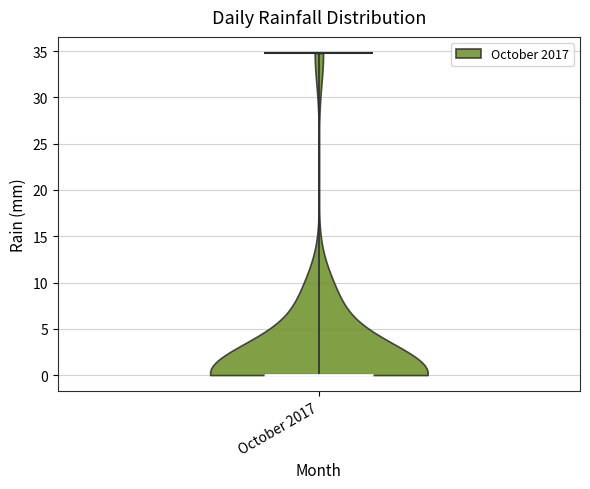

What is the highest point the violin for October 2017 reaches on the y-axis? The values are not printed on the chart, so give them approximately, as read against the axis.

35